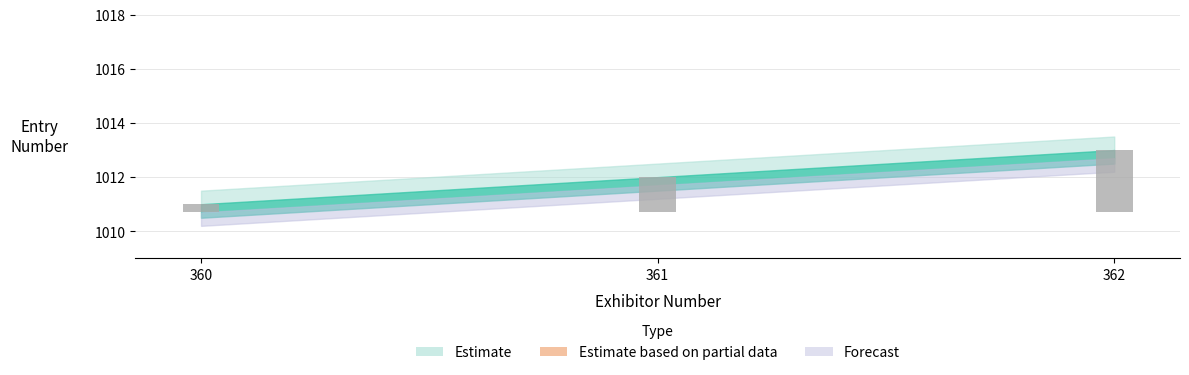

What is the ratio of the value at 360 to the value at 361?

1.0